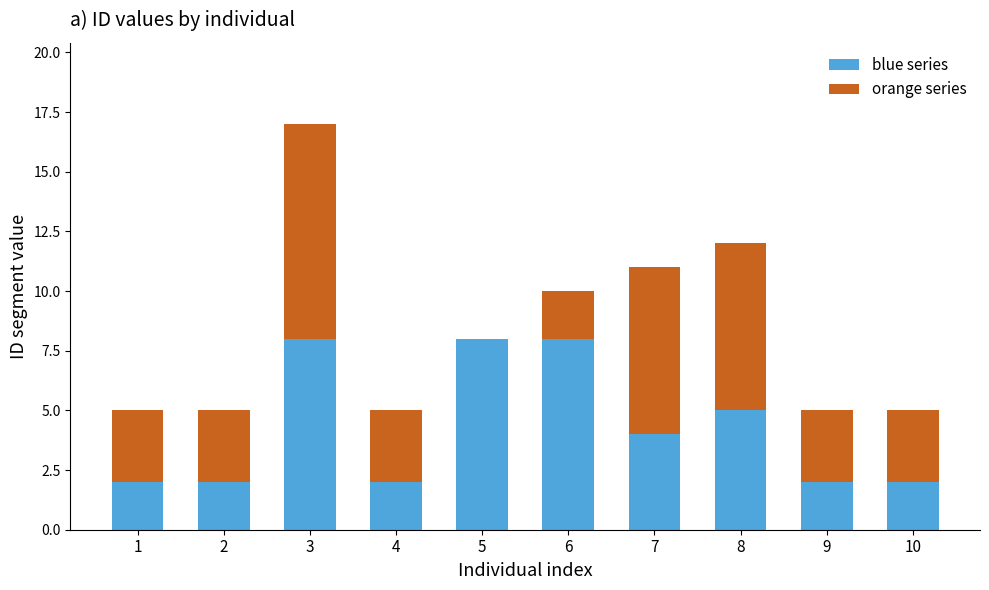

At which category is the sum across all series the highest?

3